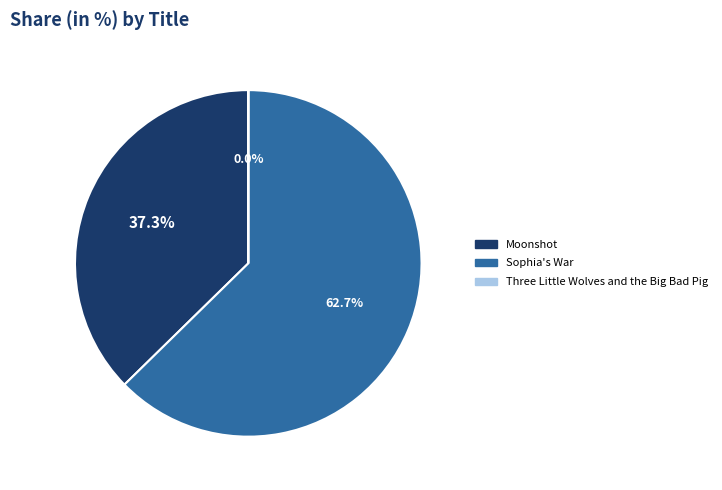

Is there a majority slice in this chart?

Yes